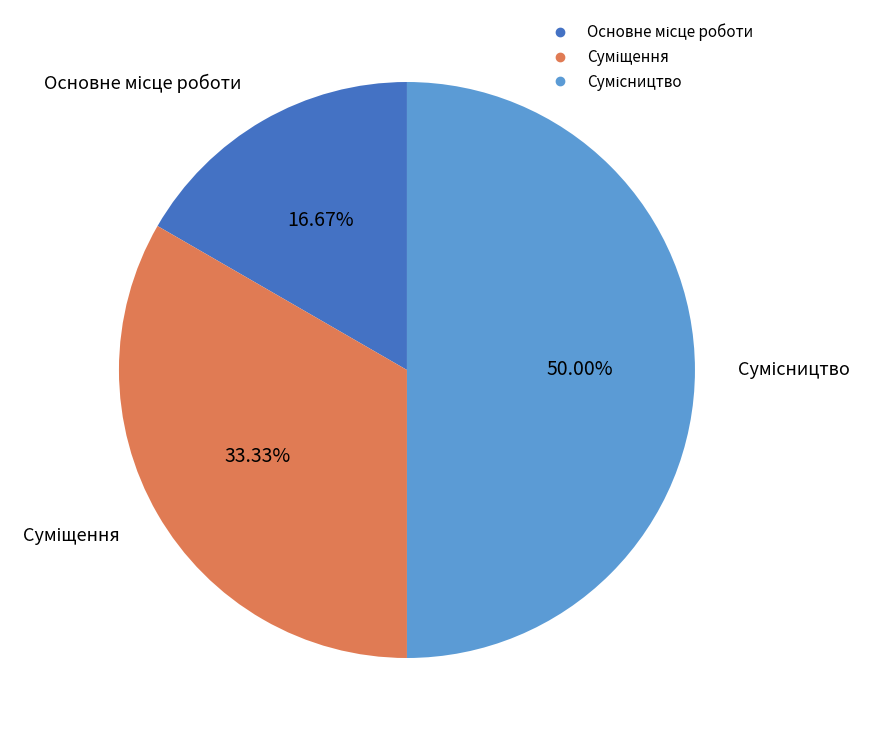

The Сумісництво slice represents 50% of the pie. True or false?

True